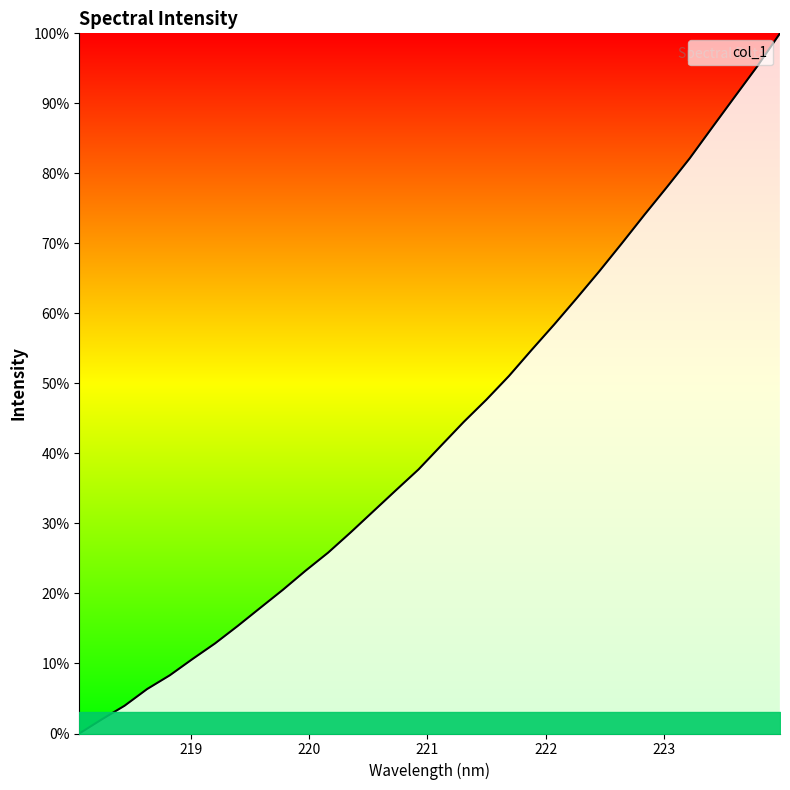

What is the greatest value displayed?

100.0